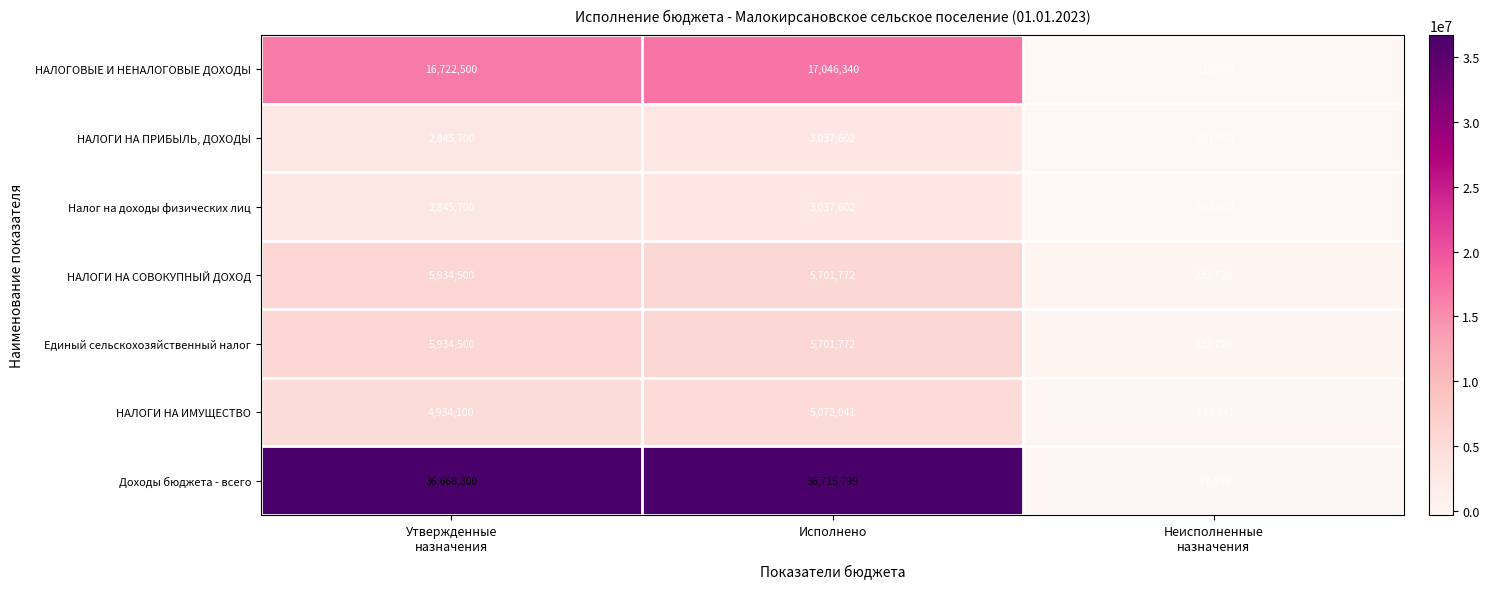

Count the number of categories in the chart.

3